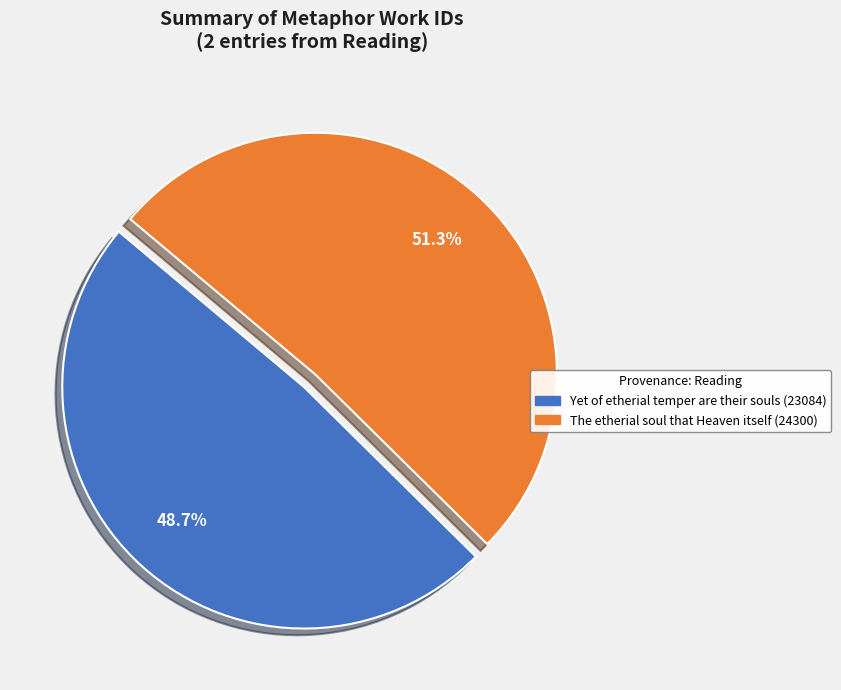

Between The etherial soul that Heaven itself and Yet of etherial temper are their souls, which is larger?

The etherial soul that Heaven itself